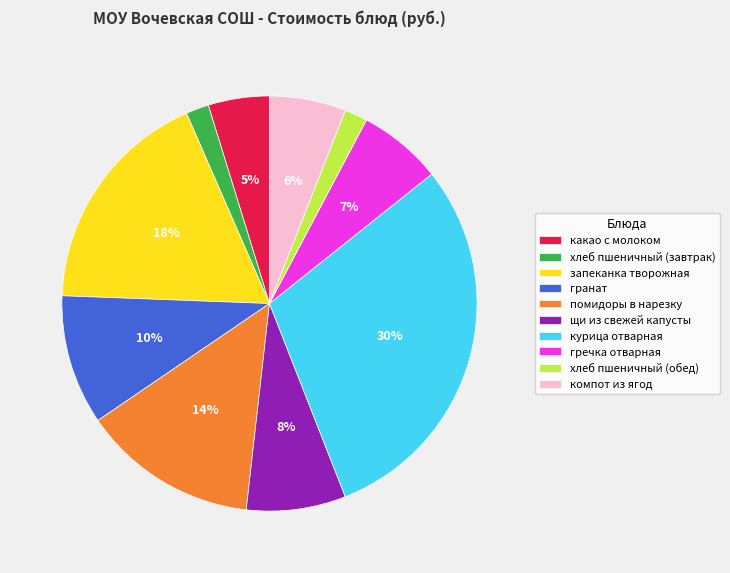

Is the sum of гранат and какао с молоком greater than half?

No